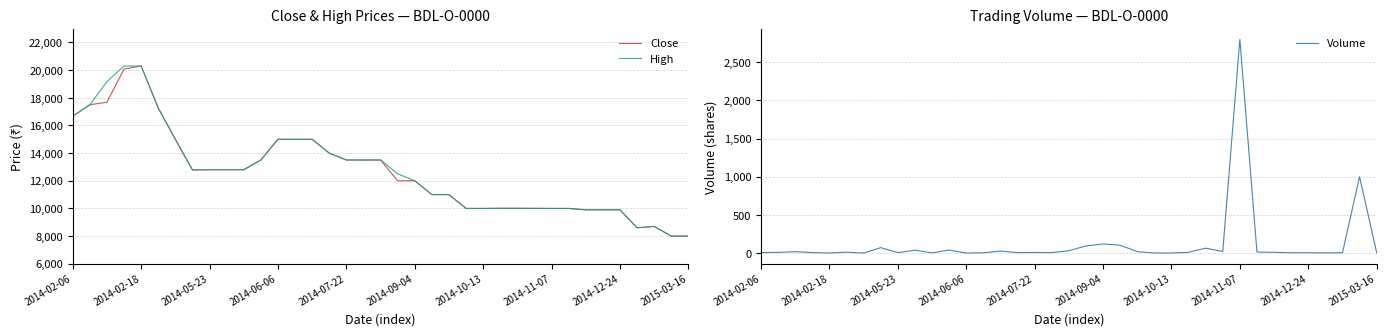

What is the difference between the maximum and minimum values in the Close series?

12300